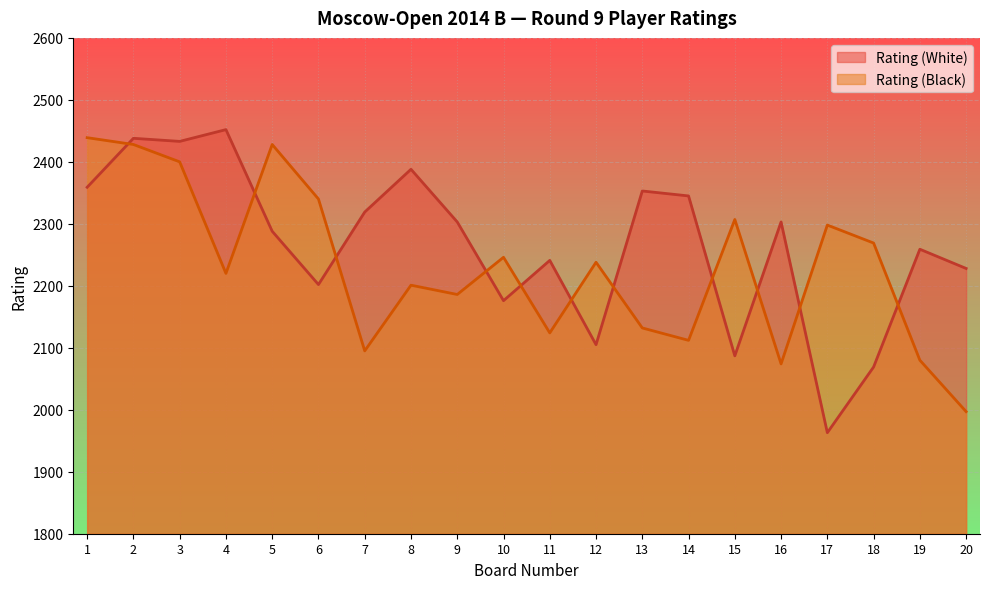

List the labels in order of Rating (White) value, smallest first.

17, 18, 15, 12, 10, 6, 20, 11, 19, 5, 9, 16, 7, 14, 13, 1, 8, 3, 2, 4